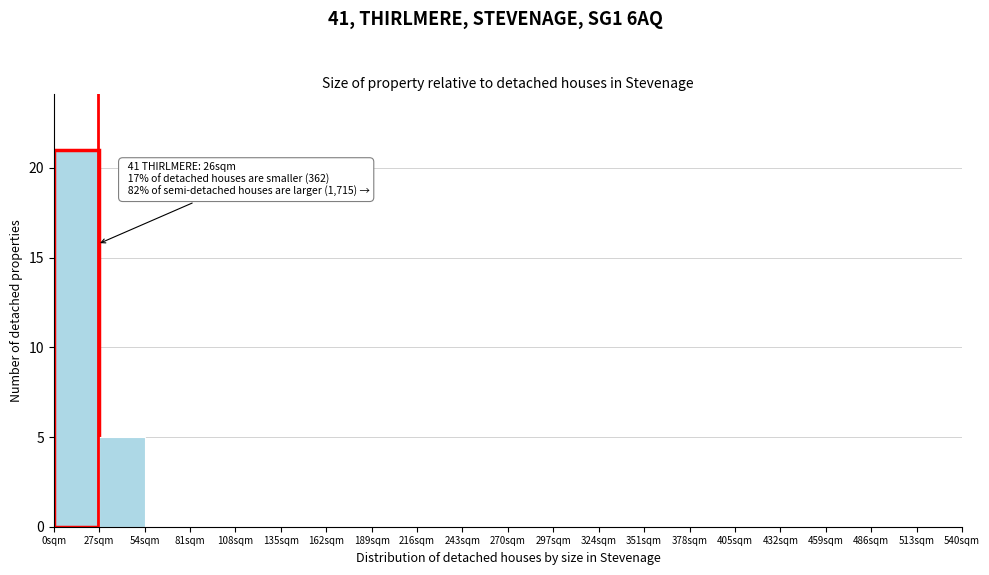

Over which range of the x-axis is the bar tallest?

0 to 27